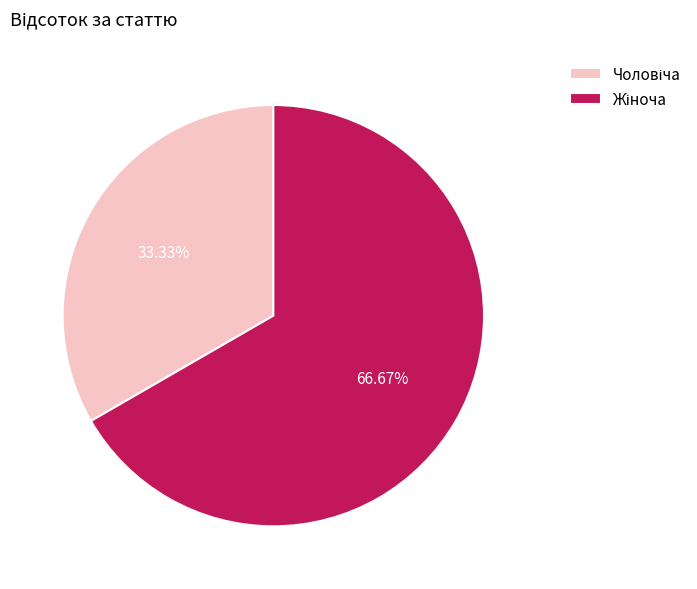

Is there a majority slice in this chart?

Yes